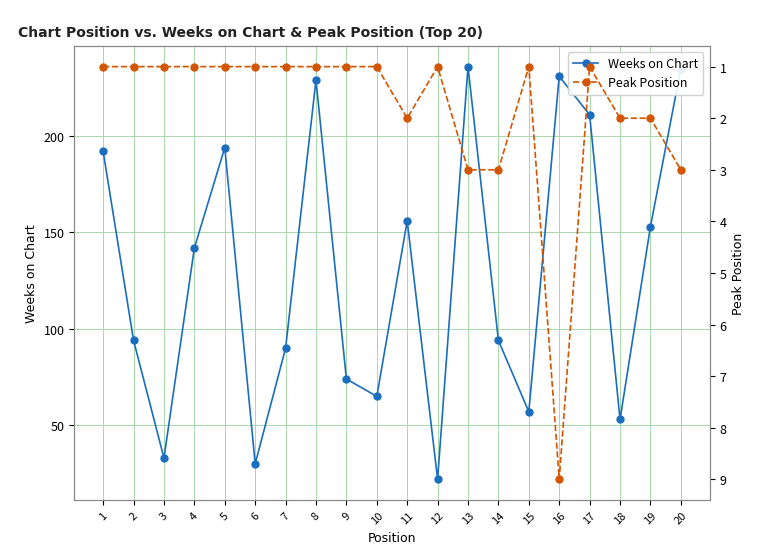

List the labels in order of Peak Position value, largest first.

16, 13, 14, 20, 11, 18, 19, 1, 2, 3, 4, 5, 6, 7, 8, 9, 10, 12, 15, 17